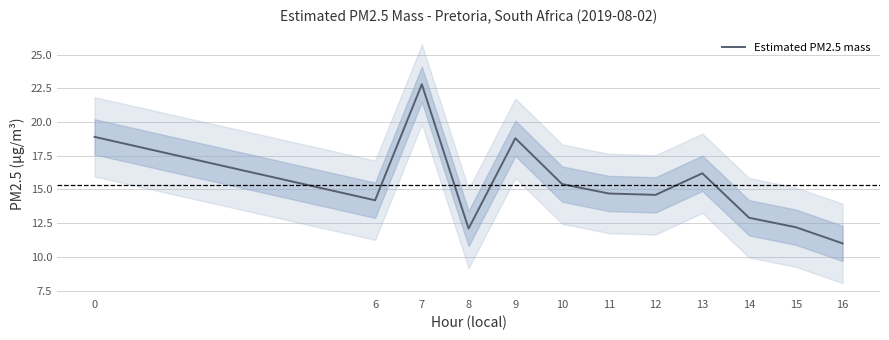

How many data points does each series have?

12